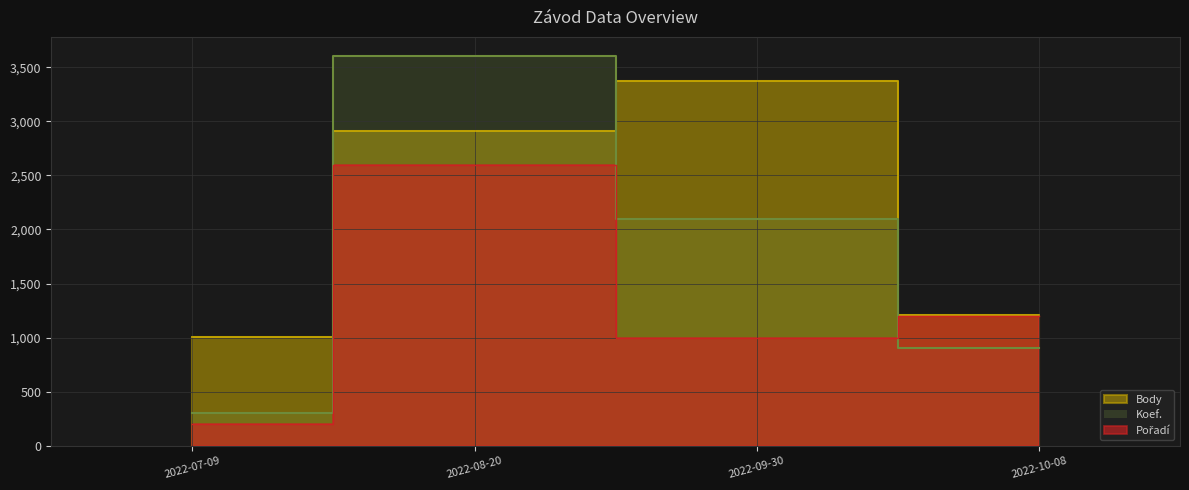

Which category has the lowest value in the Pořadí series?

2022-07-09